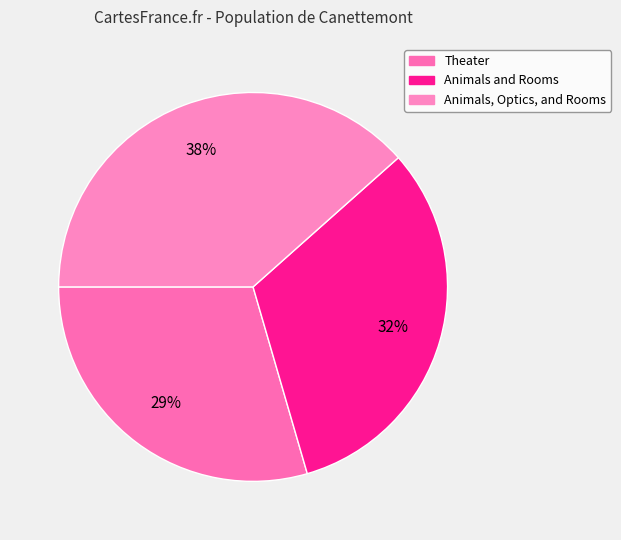

What is the ratio of the value at Theater to the value at Animals and Rooms?

0.9